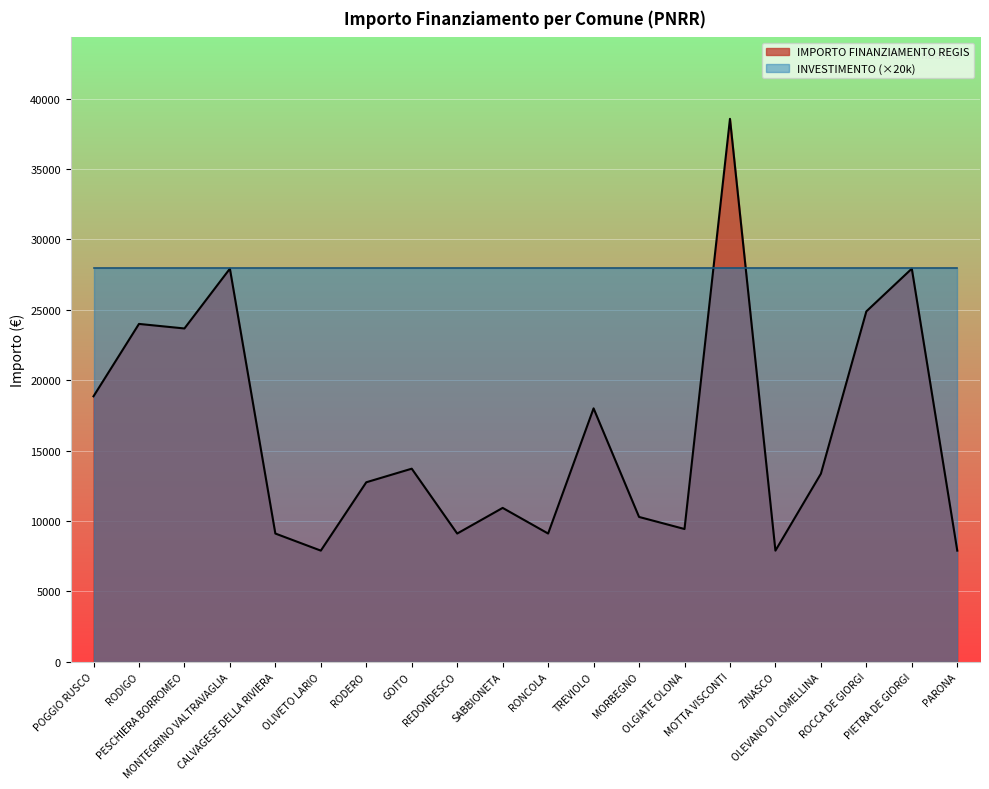

True or false: the data shows 9427 at OLGIATE OLONA.

True